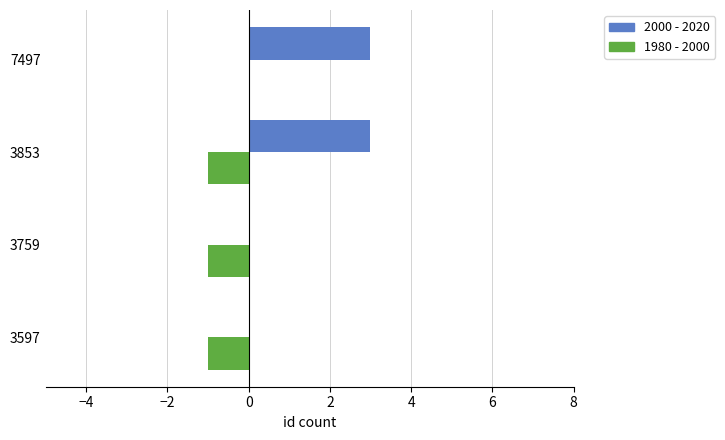

The value of 2000 - 2020 at 3597 is 0. True or false?

True